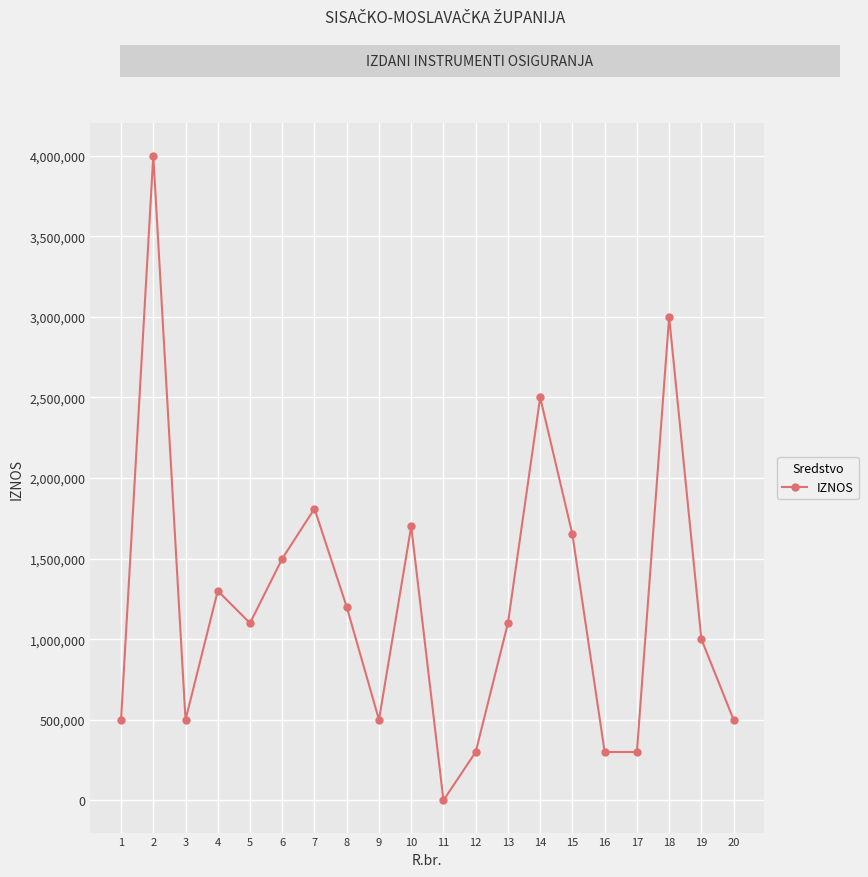

The chart shows a value of 486710 at 17. True or false?

False